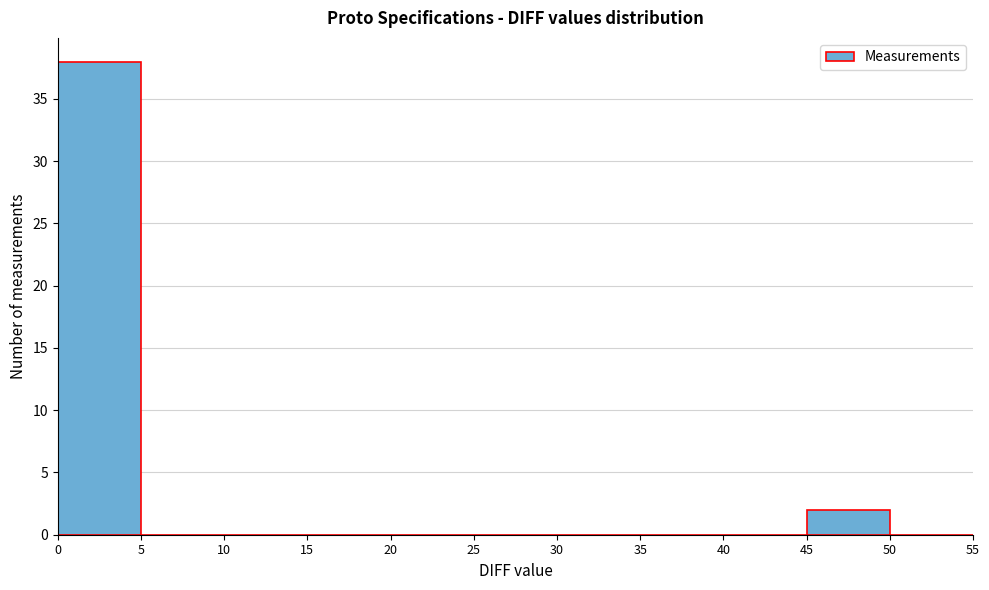

How tall is the bar that spans 0 to 5 on the x-axis? The values are not printed on the chart, so give them approximately, as read against the axis.

38